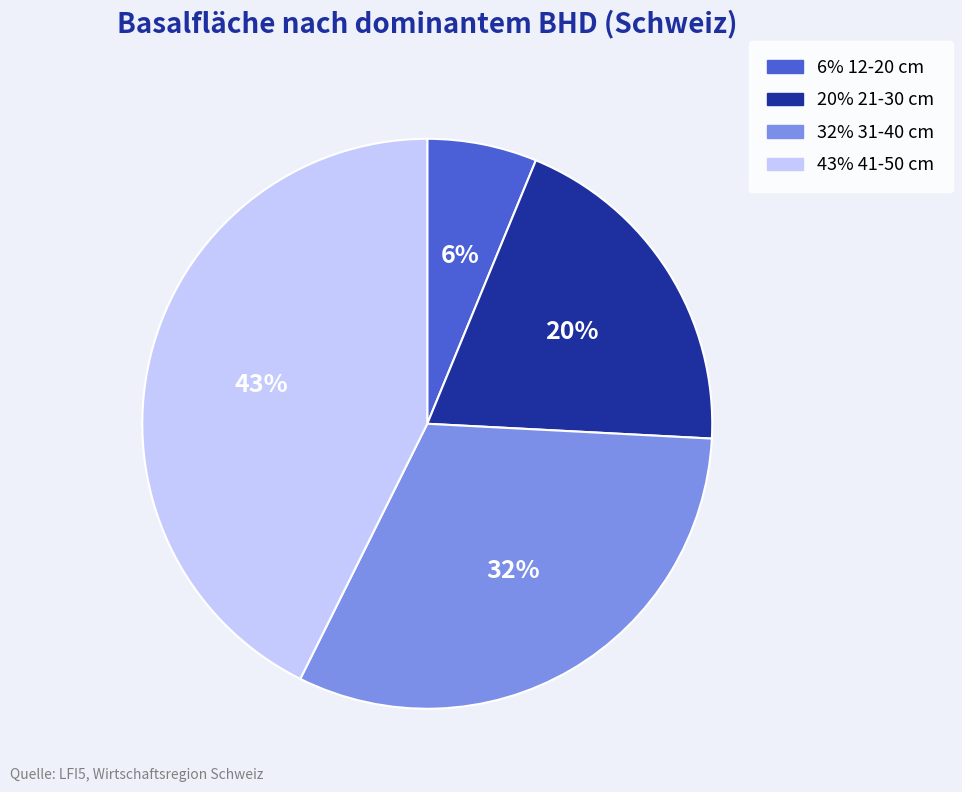

To the nearest percent, what is the average slice percentage?

25%